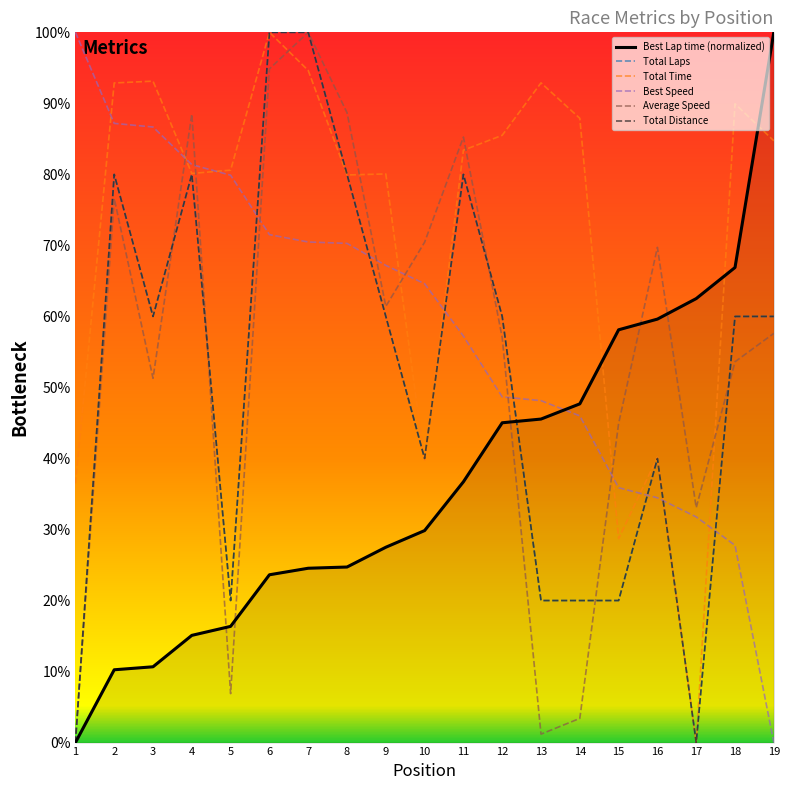

Is this an area chart (filled region under the line)?

Yes